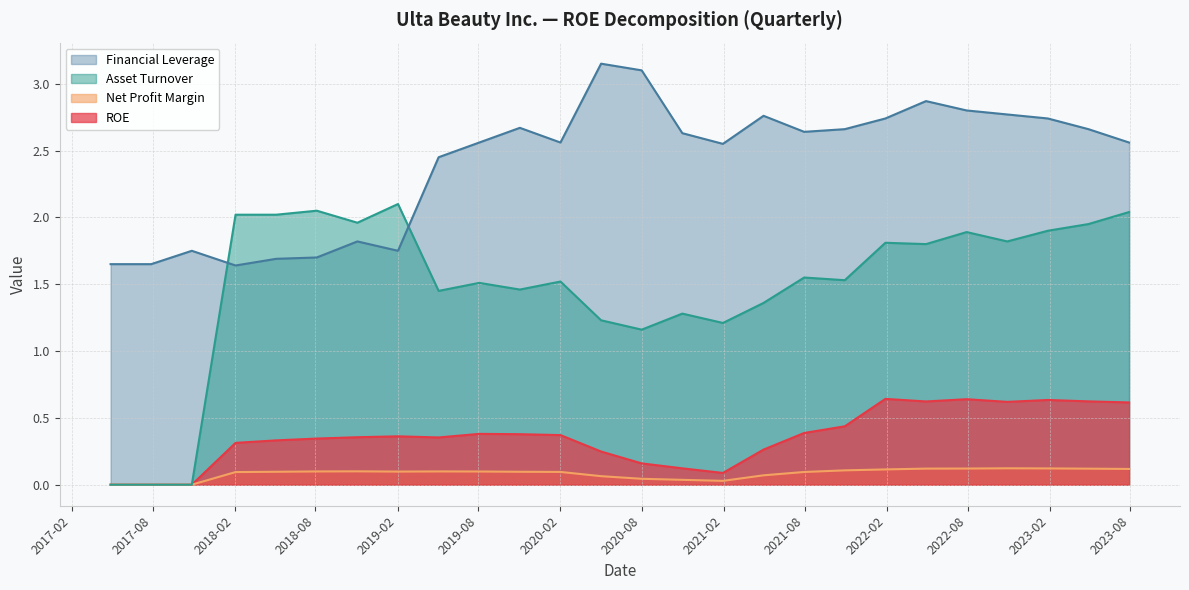

Count the number of data series in this chart.

4